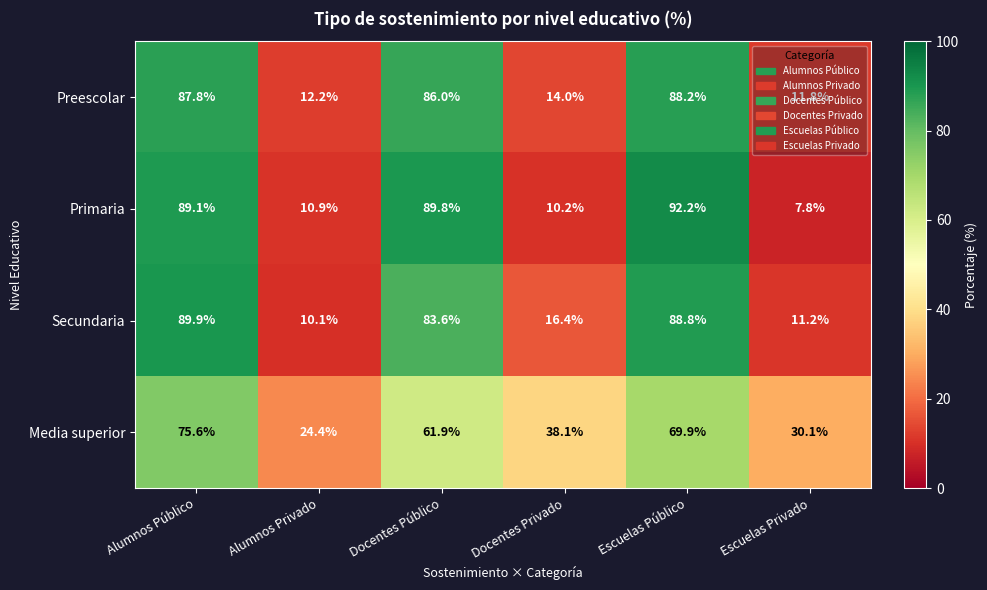

Is the value of Primaria at Docentes Público greater than the value of Secundaria at Docentes Público?

Yes